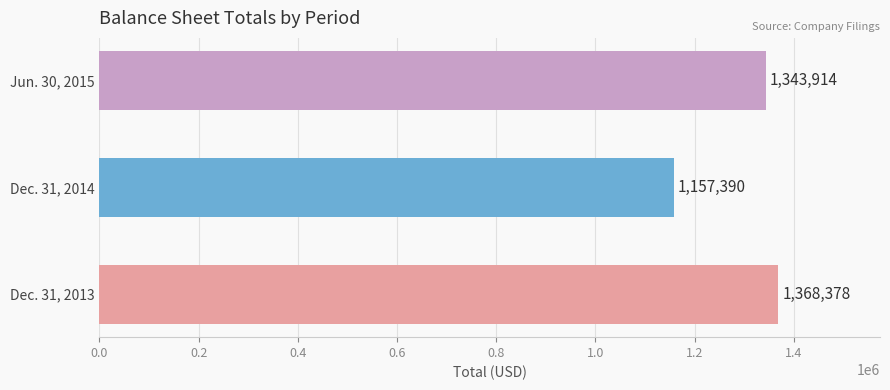

How many values are between 1157390 and 1368378?

3